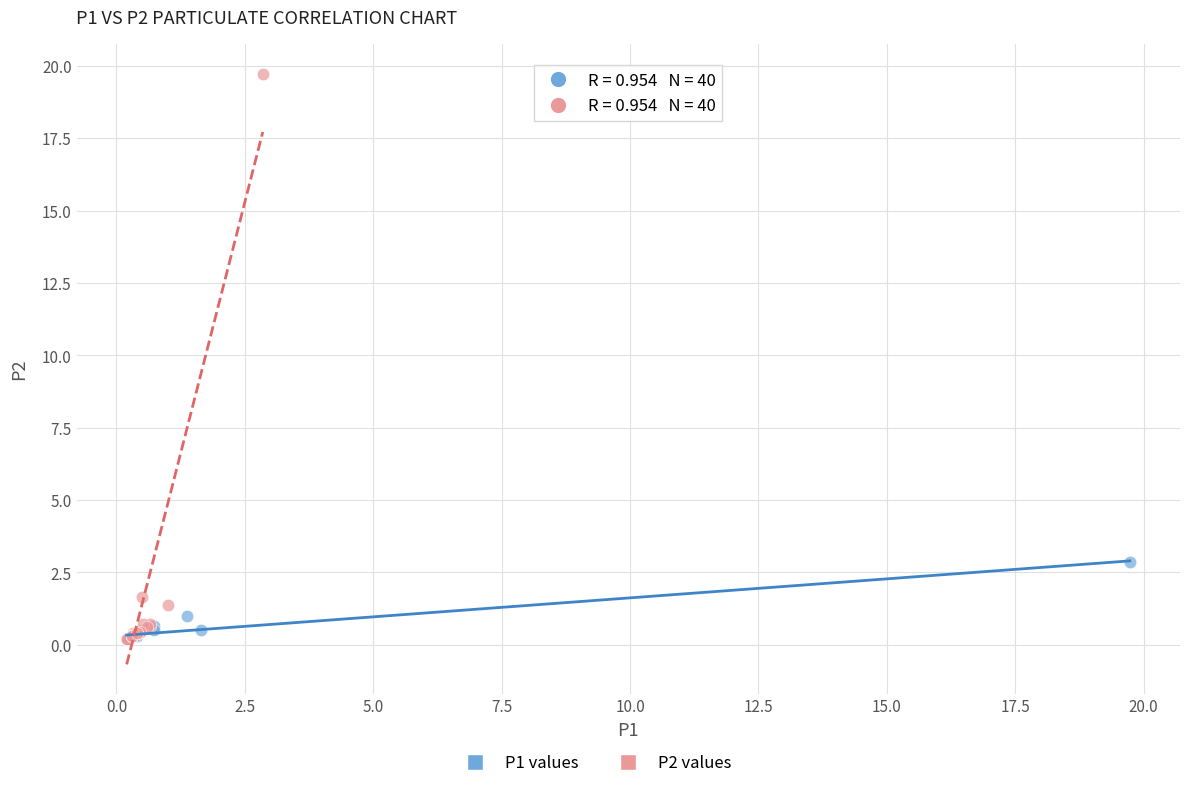

Which series reaches the maximum Y coordinate?

P2 values